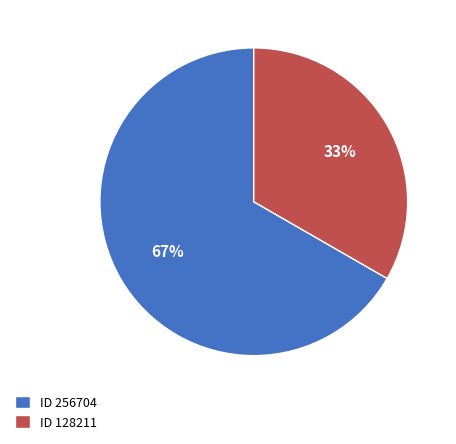

Rank the categories by value from highest to lowest.

ID 256704, ID 128211